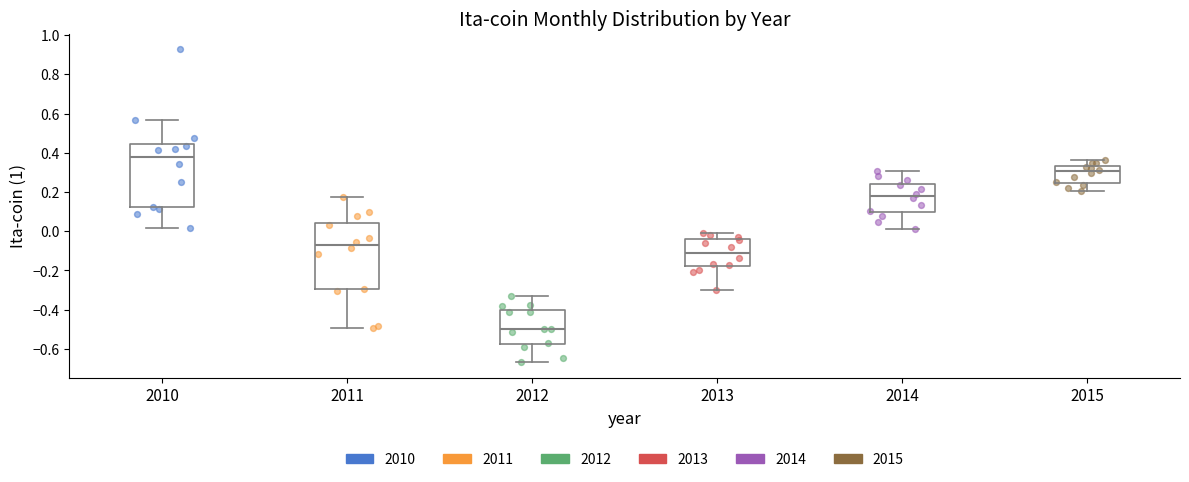

Where is the upper edge of the box at x = 2010 on the y-axis? The values are not printed on the chart, so give them approximately, as read against the axis.

0.44